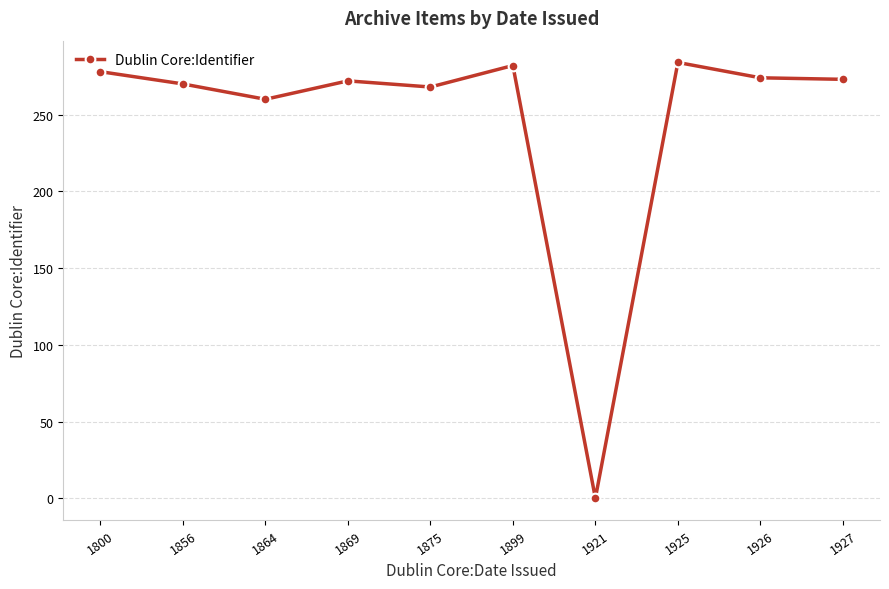

What is the value of the 5th point from the left?

268